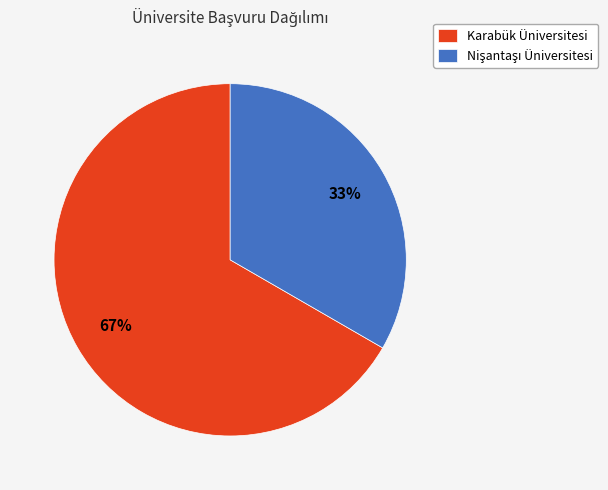

What is the largest slice in the pie chart?

Karabük Üniversitesi